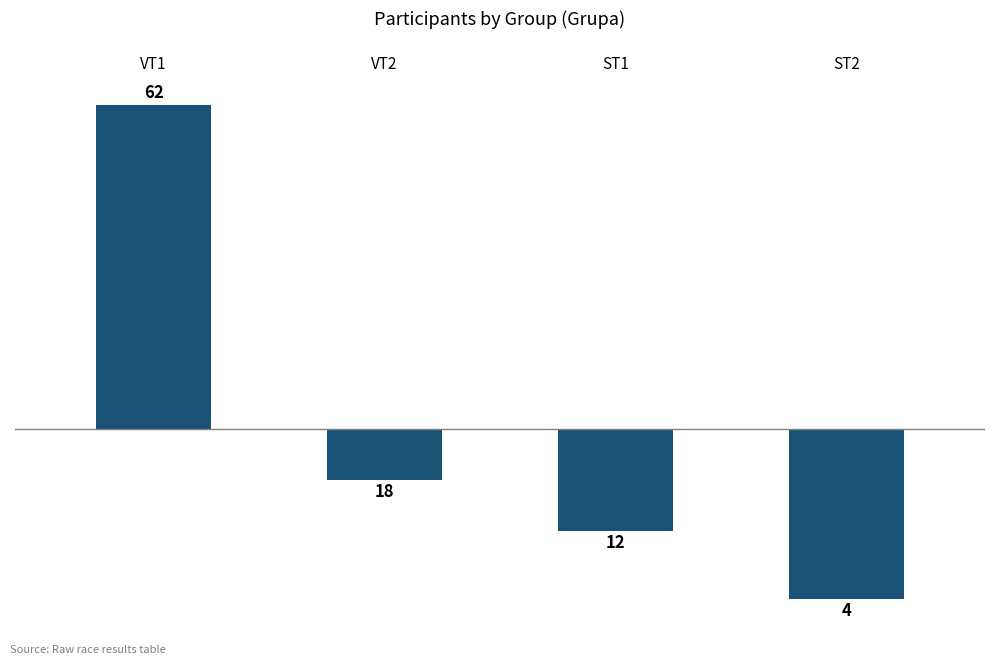

Rank the categories by value from highest to lowest.

0, 1, 2, 3